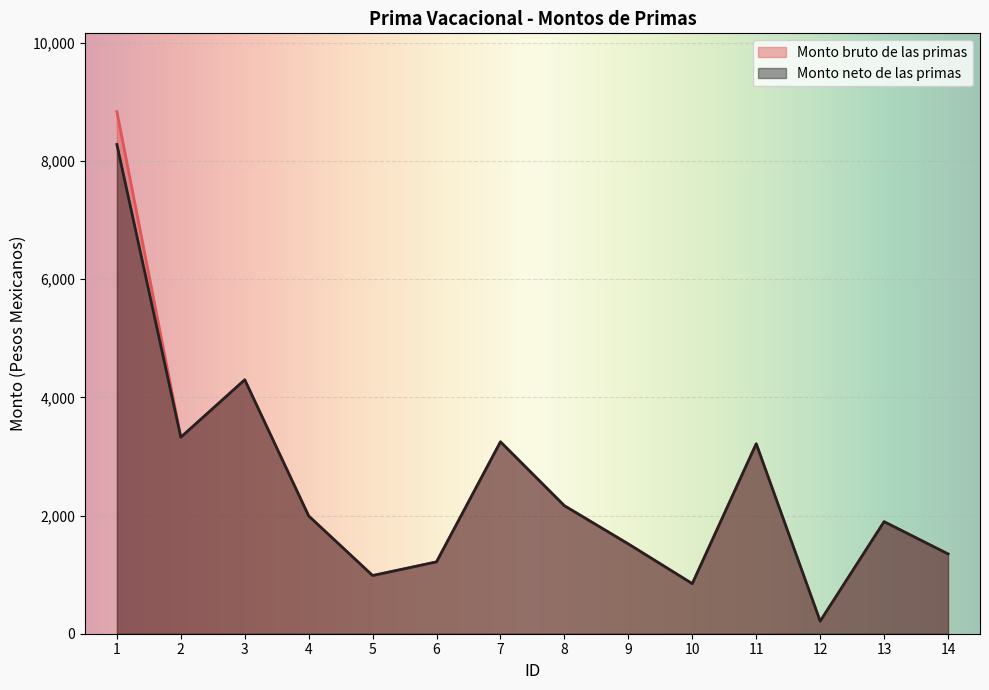

List the series in order of their overall mean, highest first.

Monto bruto de las primas, Monto neto de las primas